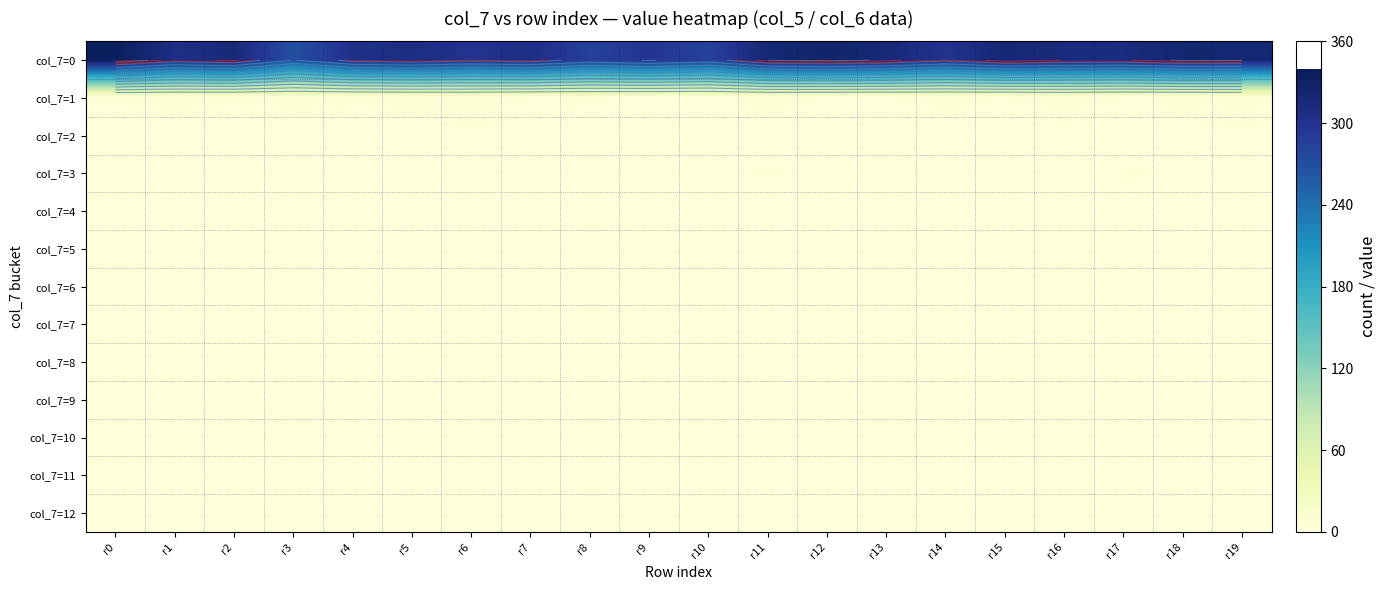

Which has a higher value, r9 or r16?

r16